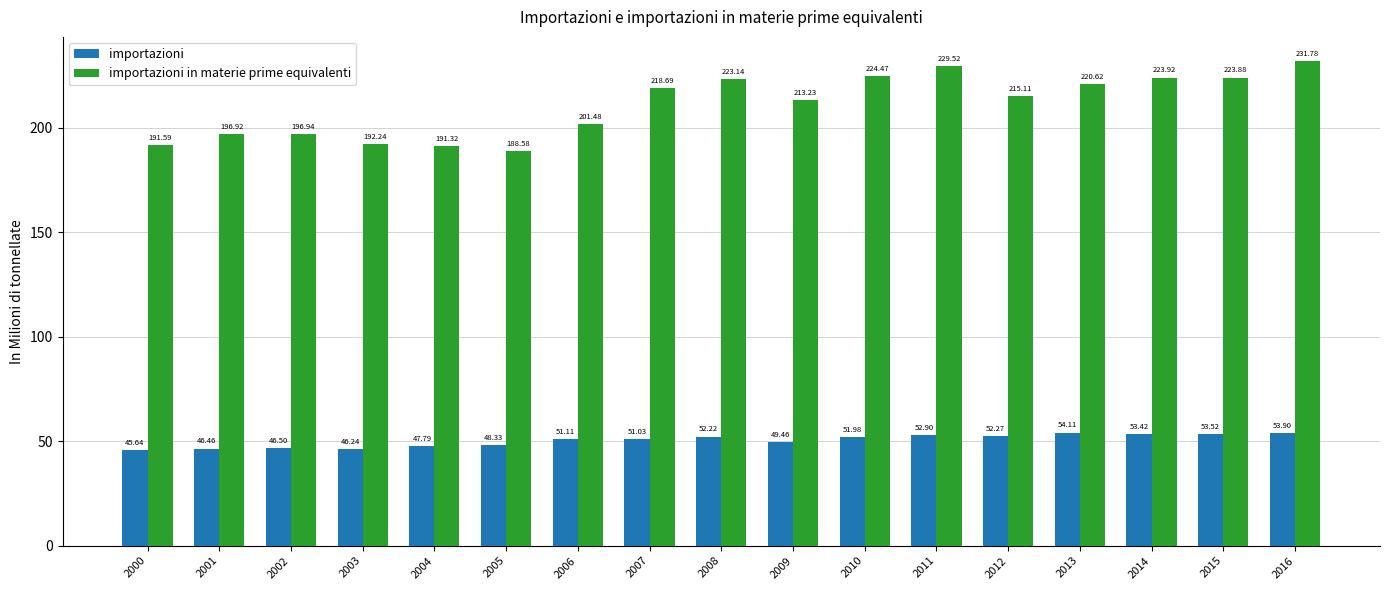

Reading left to right, transcribe all the data shown in this chart.

importazioni: 45.6	46.5	46.5	46.2	47.8	48.3	51.1	51.0	52.2	49.5	52.0	52.9	52.3	54.1	53.4	53.5	53.9
importazioni in materie prime equivalenti: 191.6	196.9	196.9	192.2	191.3	188.6	201.5	218.7	223.1	213.2	224.5	229.5	215.1	220.6	223.9	223.9	231.8